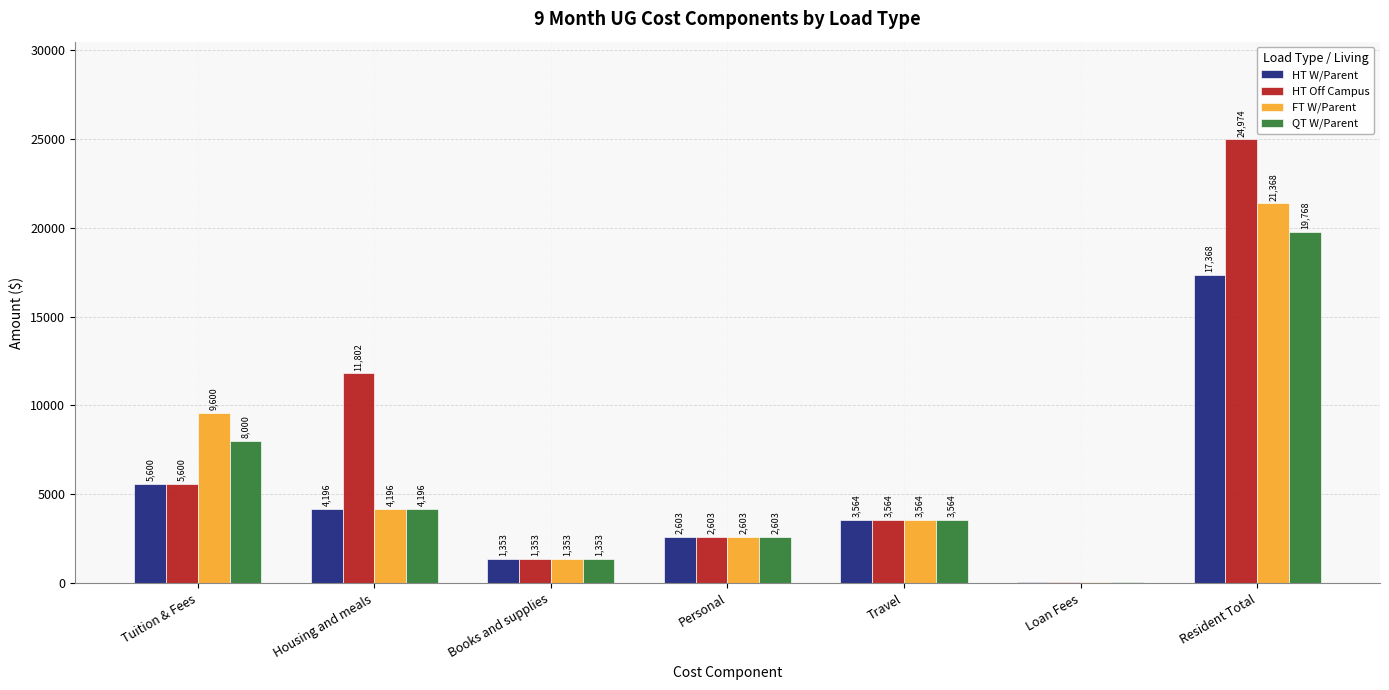

Reading left to right, what are all the values shown in this chart?

HT W/Parent: 5600	4196	1353	2603	3564	52	17368
HT Off Campus: 5600	11802	1353	2603	3564	52	24974
FT W/Parent: 9600	4196	1353	2603	3564	52	21368
QT W/Parent: 8000	4196	1353	2603	3564	52	19768